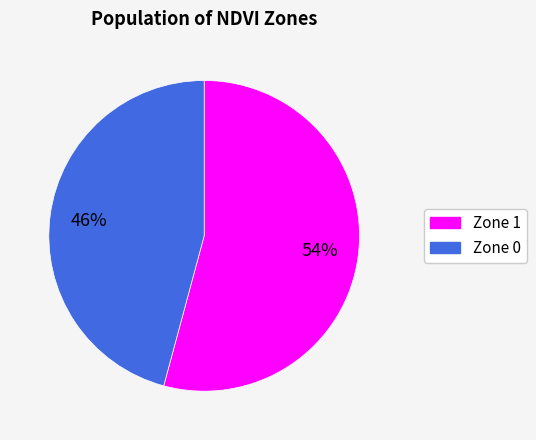

What is the smallest slice in the pie chart?

Zone 0